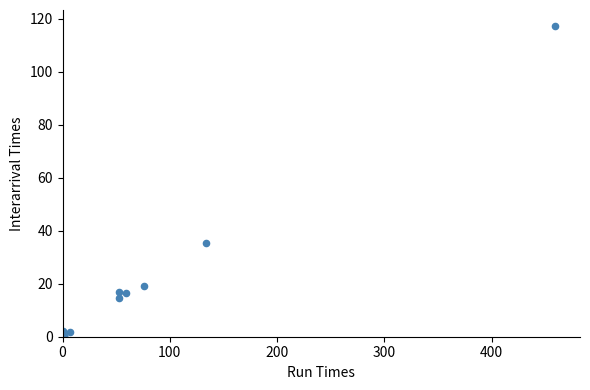

What Y value in the scatter plot is closest to 58?

35.2